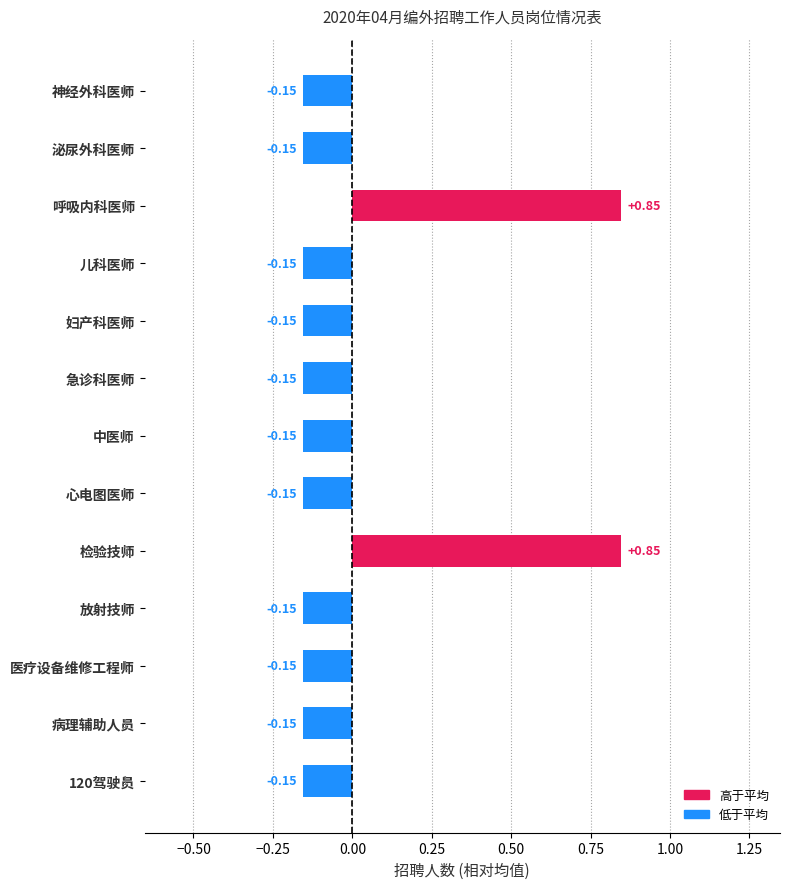

Count the values in the range 0 to 1.

2